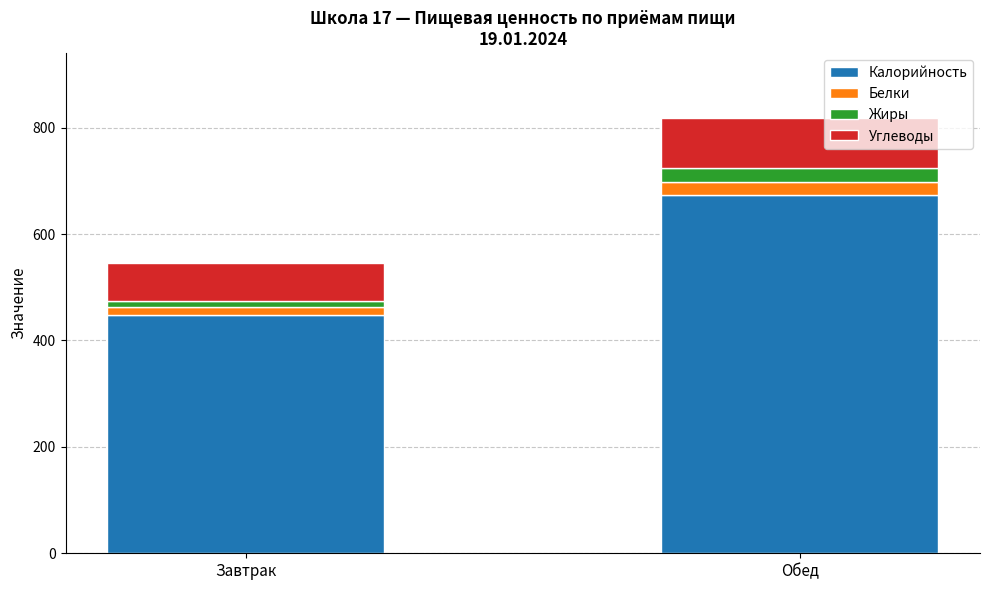

At which label does Калорийность reach its minimum?

Завтрак